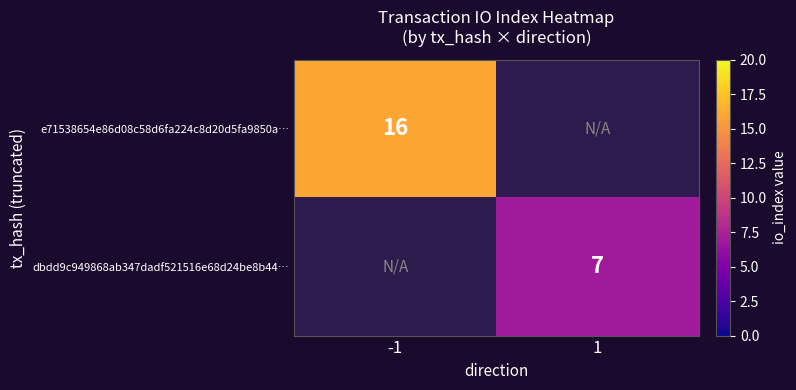

Between -1 and 1, which is larger?

1